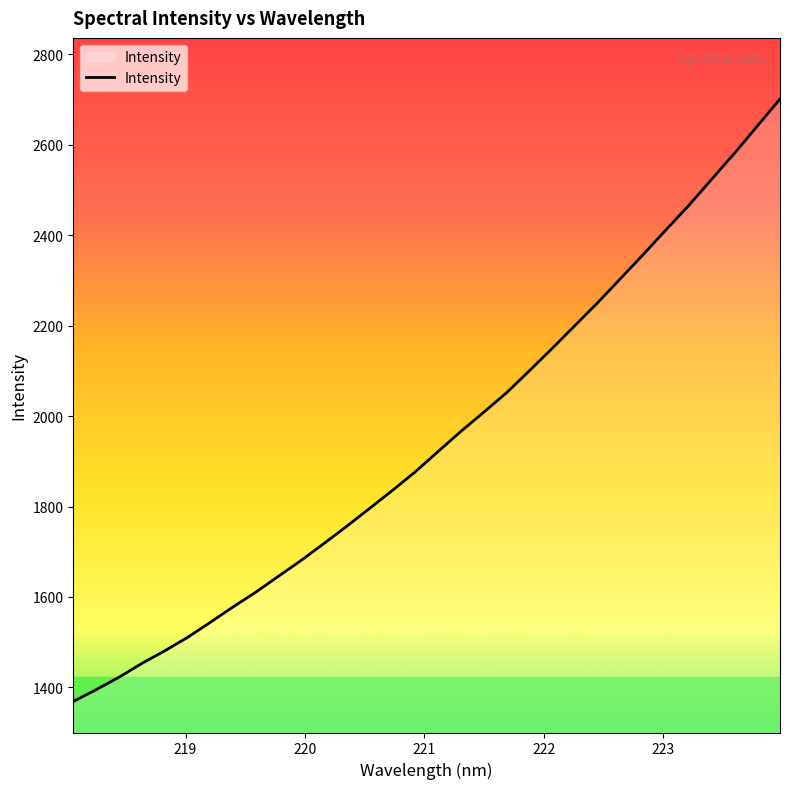

What is the difference between the maximum and minimum values?

1331.9